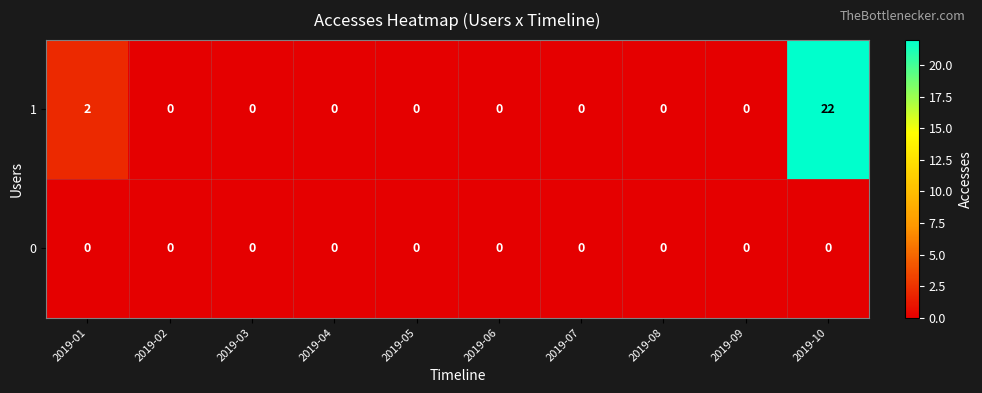

At which category is the sum across all series the highest?

2019-10